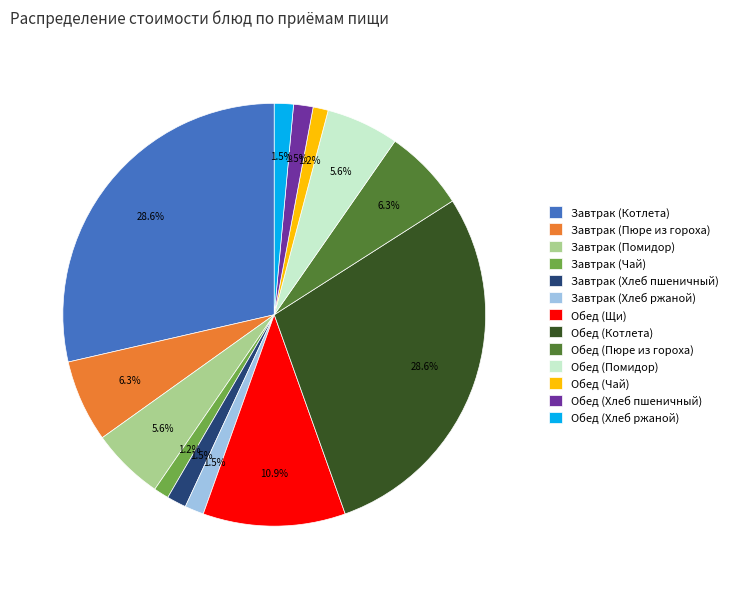

Is there a majority slice in this chart?

No